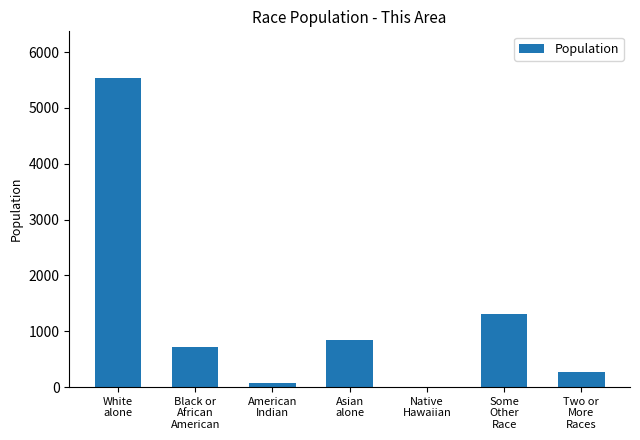

Reading right to left, transcribe all the data shown in this chart.

Two or
More
Races=268	Some
Other
Race=1304	Native
Hawaiian=6	Asian
alone=849	American
Indian=69	Black or
African
American=711	White
alone=5541